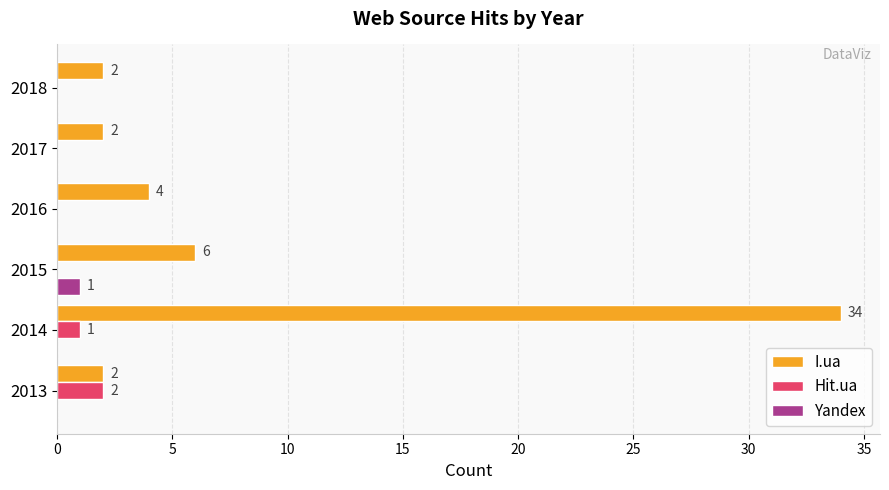

Is it true that Hit.ua equals 0 at 2016?

True